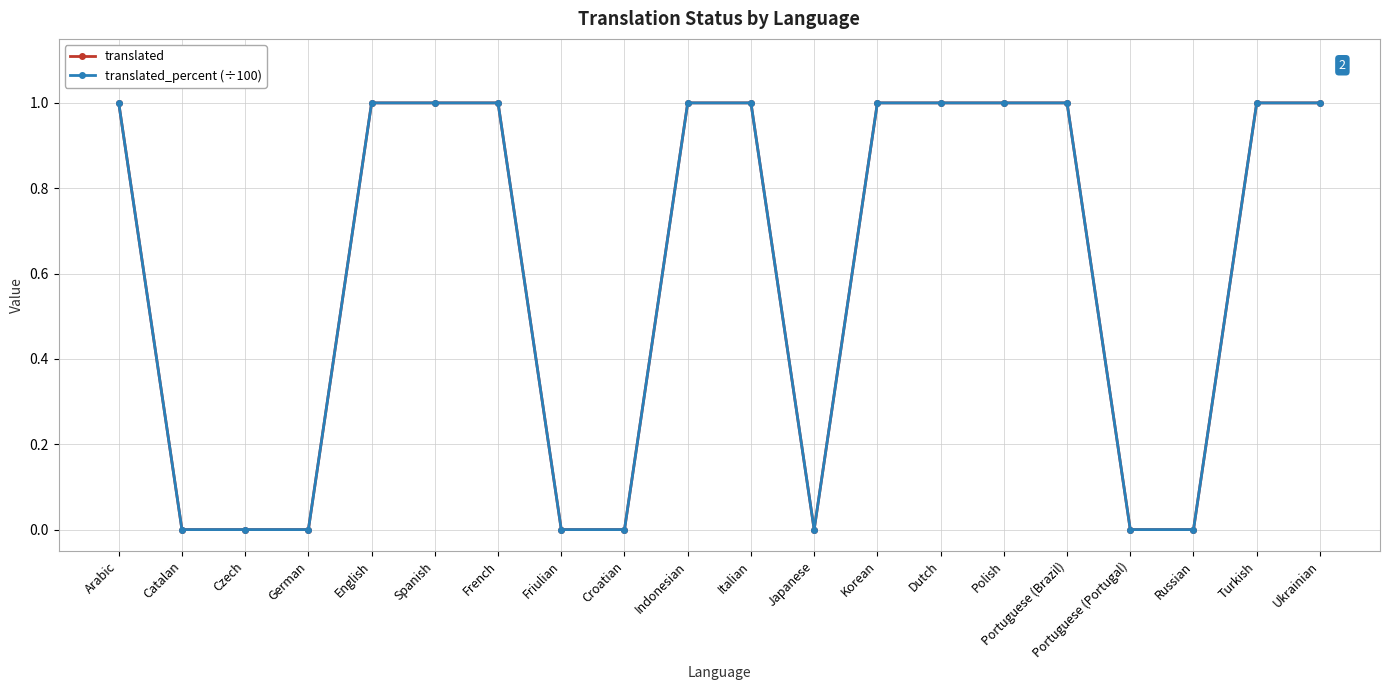

What is the sum of the translated values at English and Friulian?

1